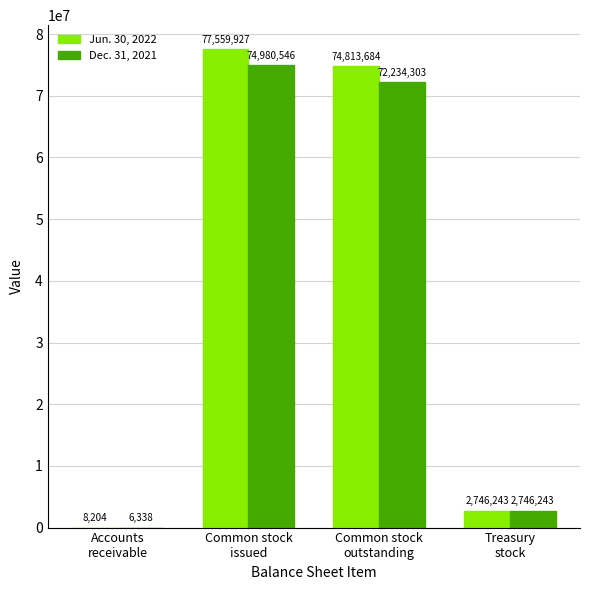

What is the highest value of the Jun. 30, 2022 series?

77559927